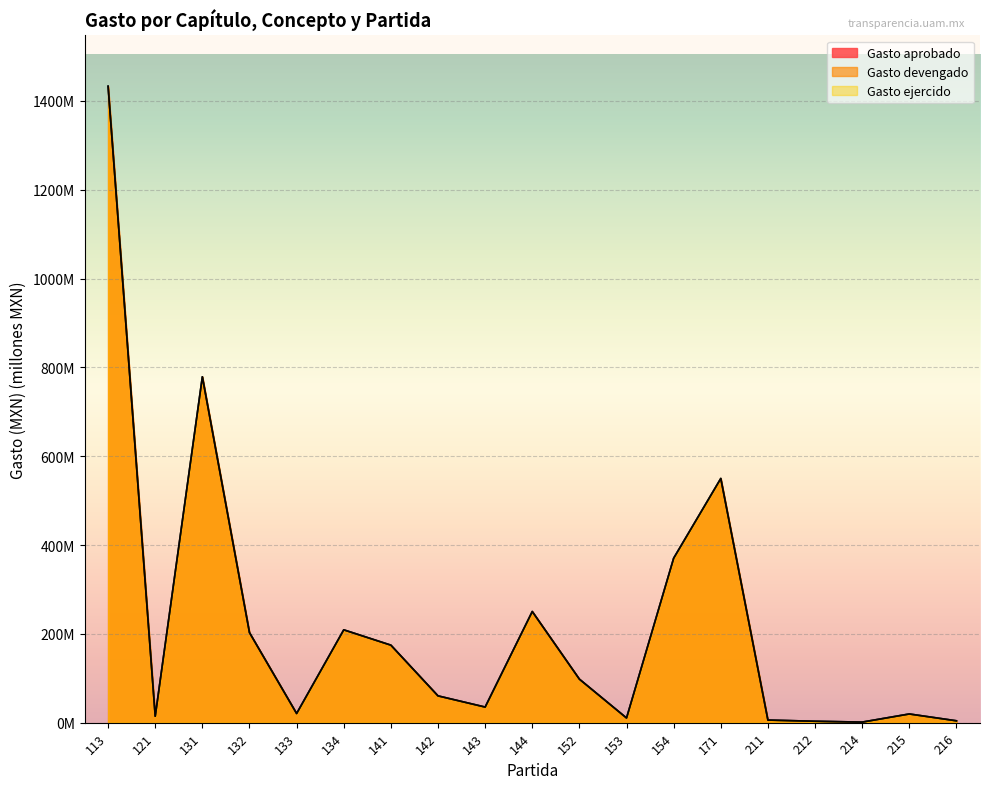

Which series has the largest total across all categories?

Gasto aprobado